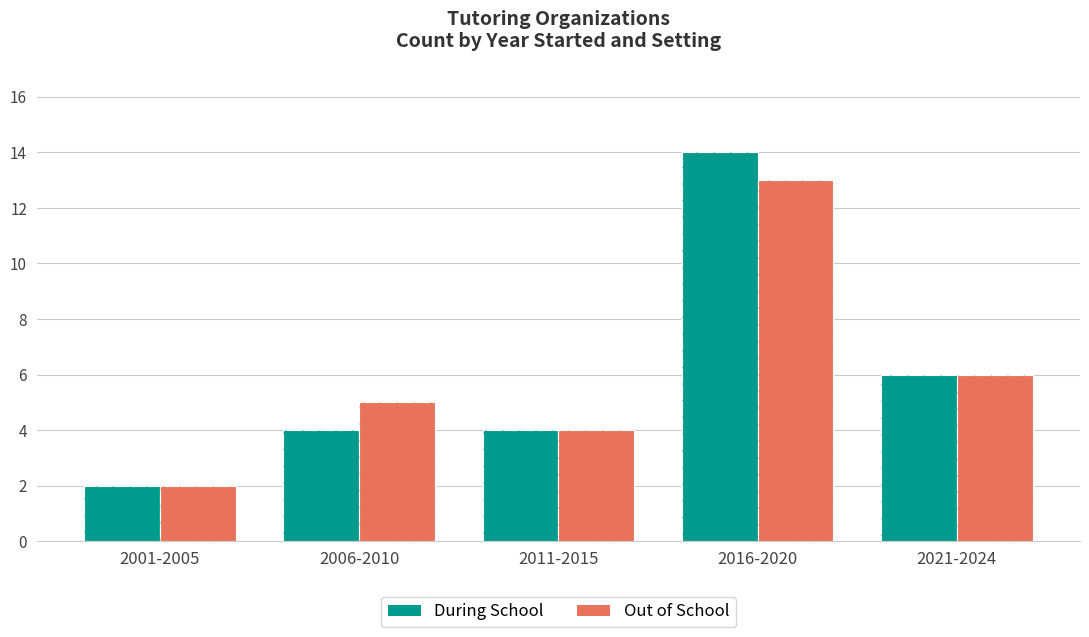

Between 2006-2010 and 2001-2005, which is larger?

2006-2010